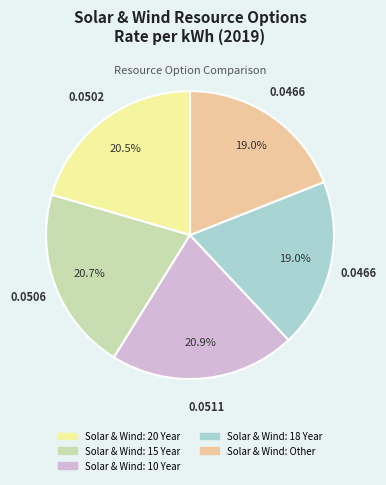

To the nearest percent, what is the difference between the largest and smallest slice percentages?

2%